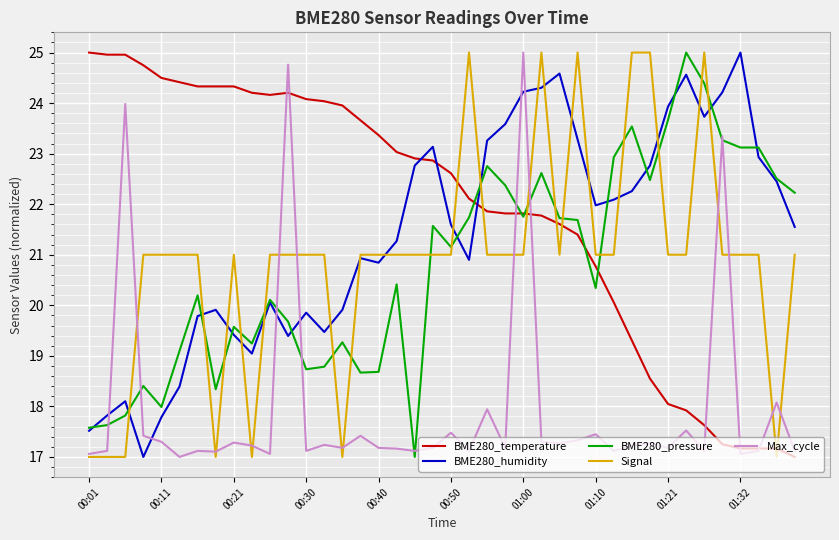

Which series has the largest total across all categories?

BME280_temperature